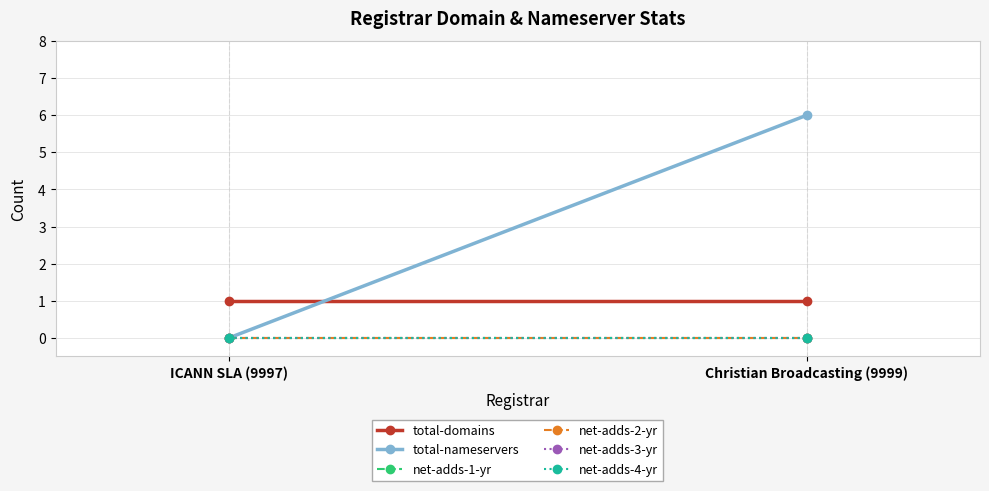

List the labels in order of net-adds-4-yr value, smallest first.

ICANN SLA (9997), Christian Broadcasting (9999)